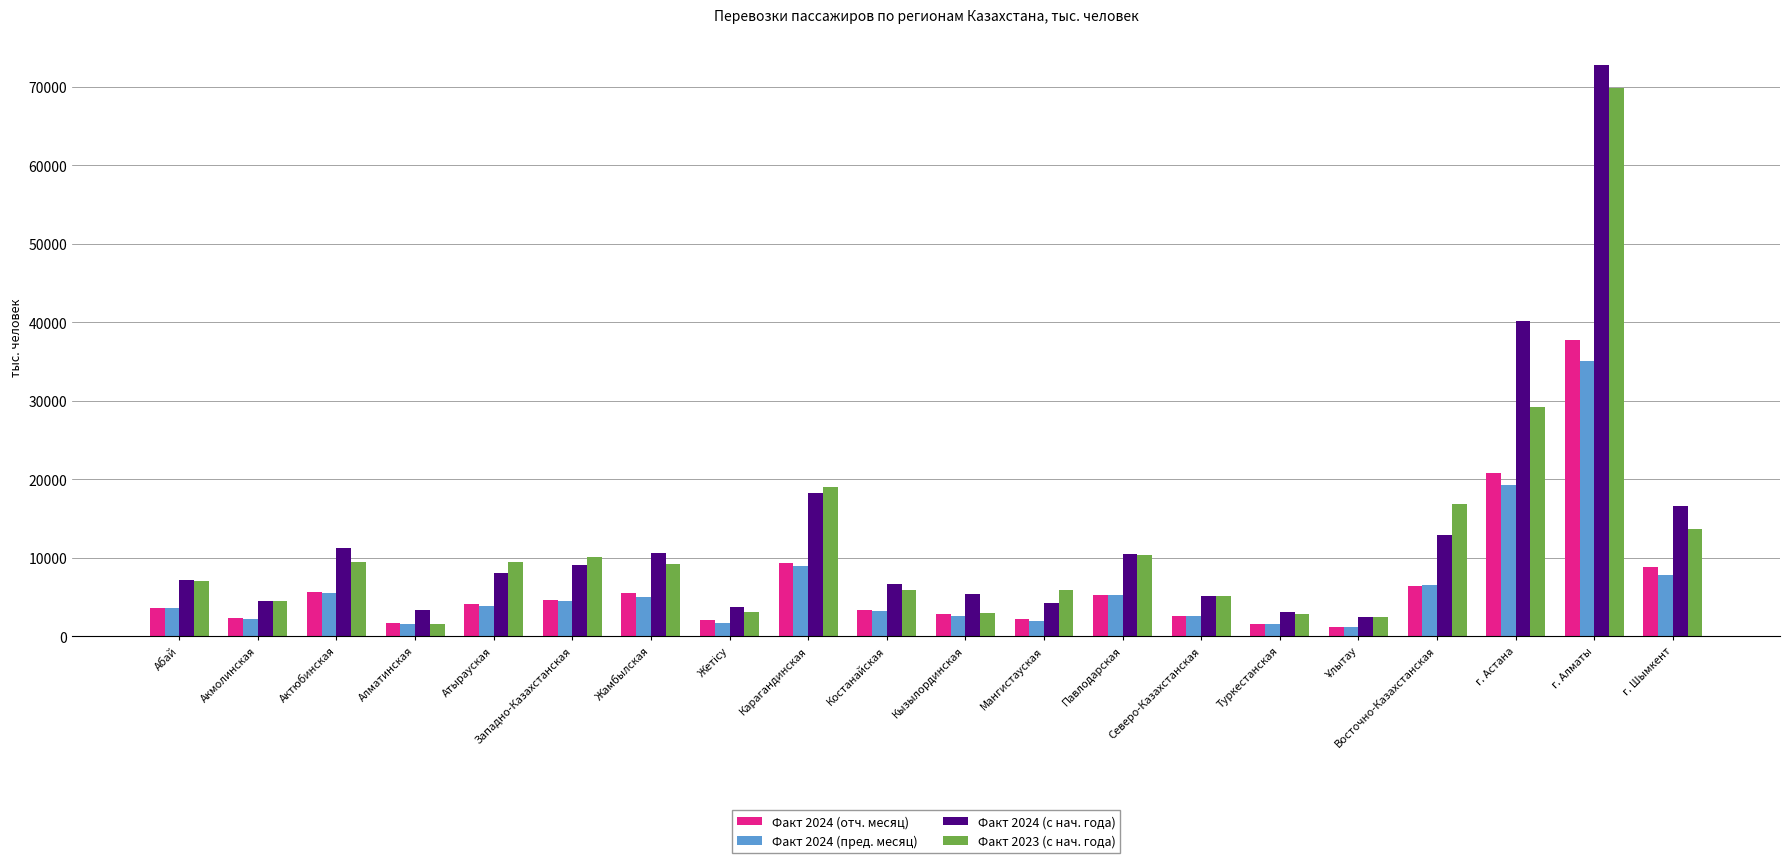

What is the spread (max minus min) of values at Кызылординская?

2814.1